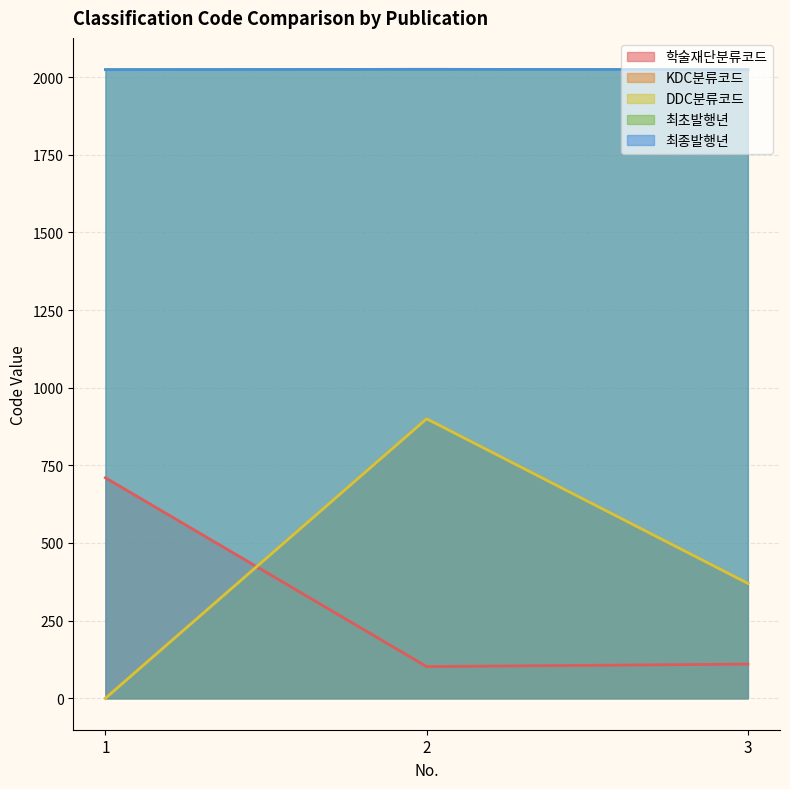

At 3, list the series in order from largest to smallest.

최초발행년, 최종발행년, KDC분류코드, DDC분류코드, 학술재단분류코드